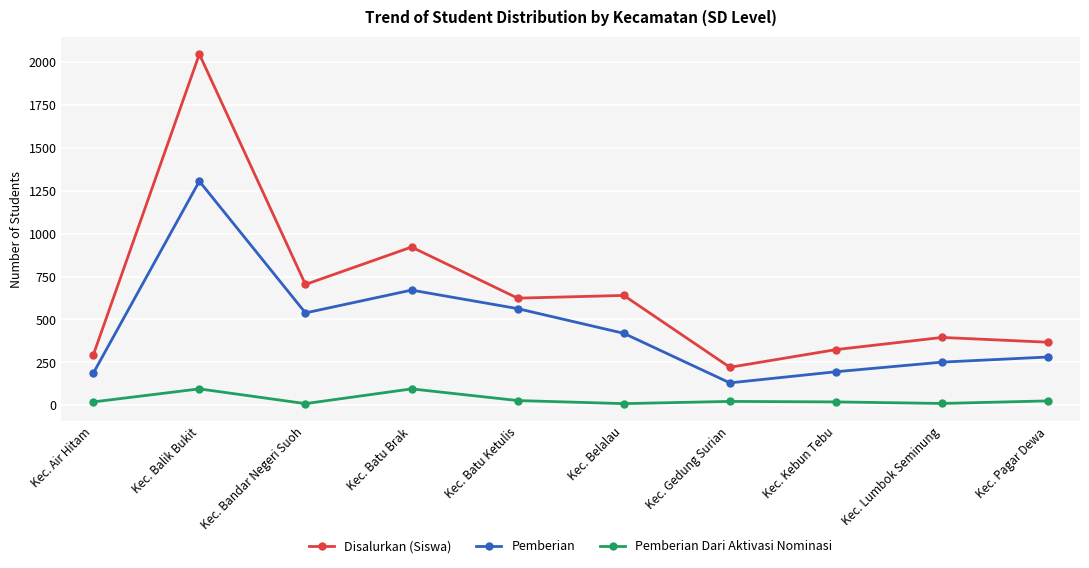

Rank the series at Kec. Kebun Tebu from lowest to highest value.

Pemberian Dari Aktivasi Nominasi, Pemberian, Disalurkan (Siswa)